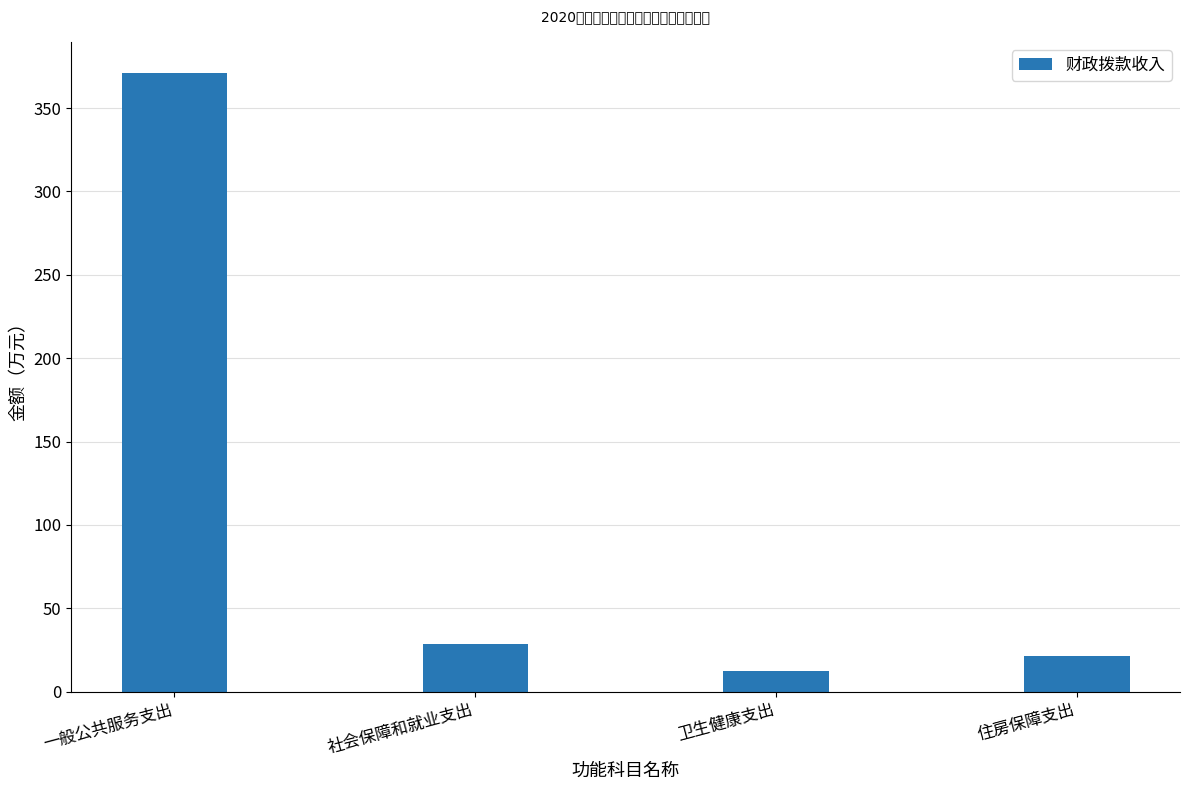

Reading left to right, transcribe all the data shown in this chart.

371.2	28.6	12.5	21.4